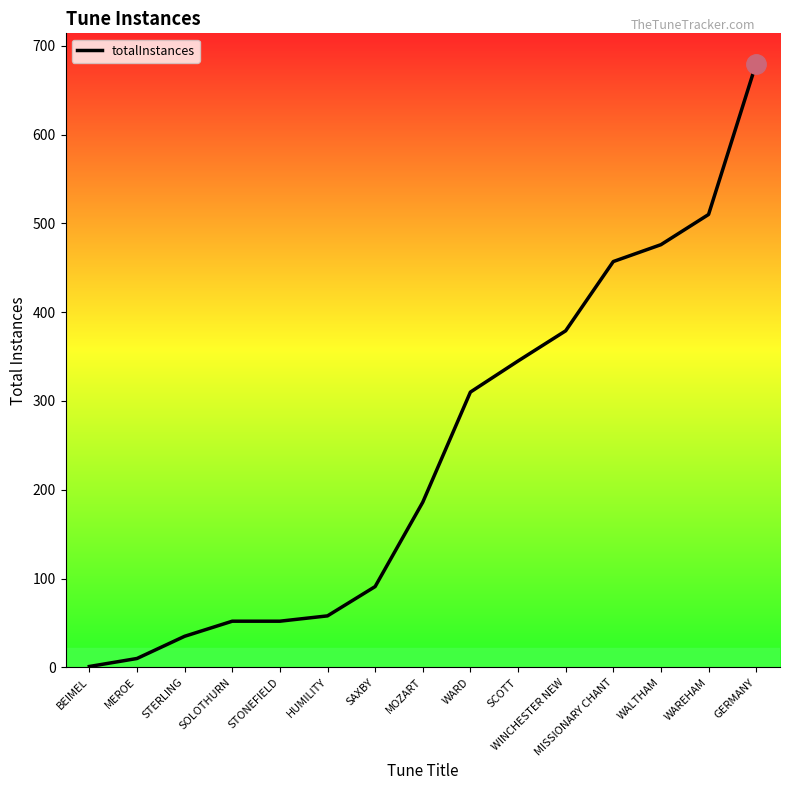

What is the maximum value shown in the chart?

680